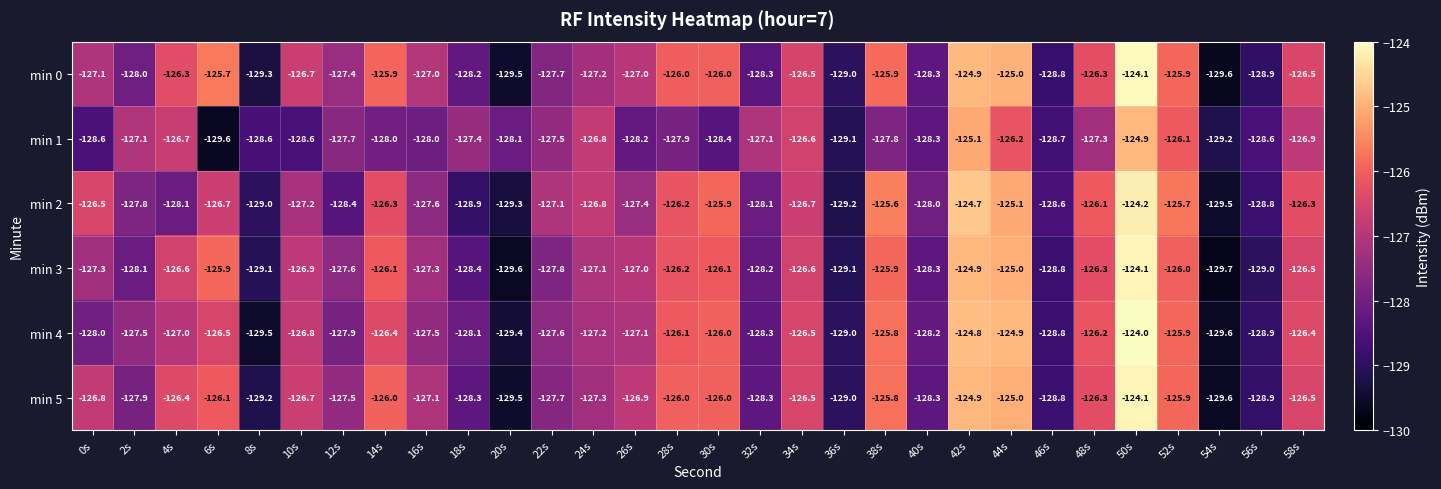

What is the sum of all min 0 values?

-3813.0